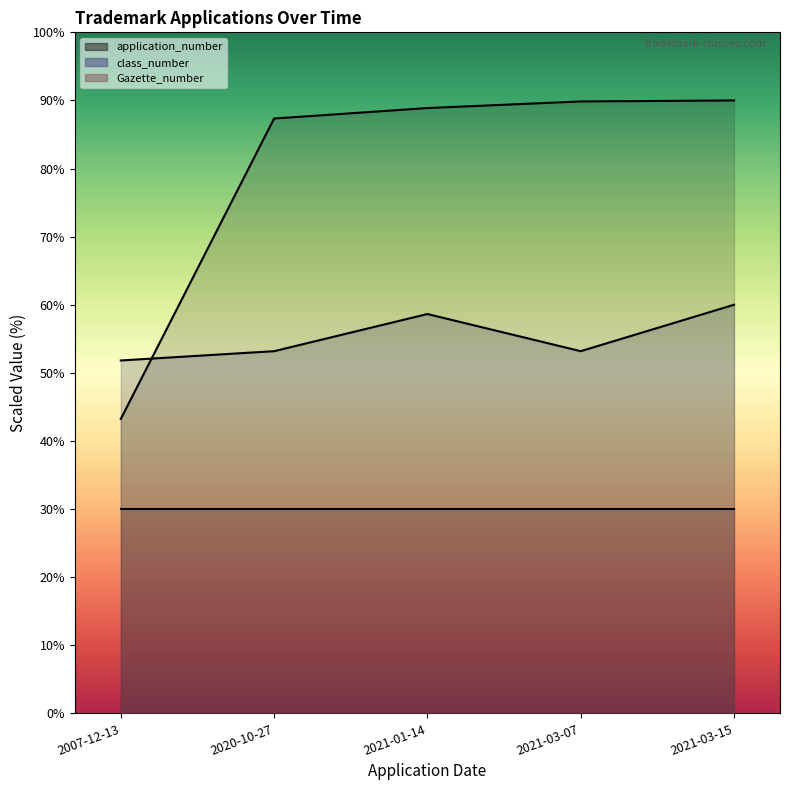

What is the label of the 5th point from the left?

2021-03-15